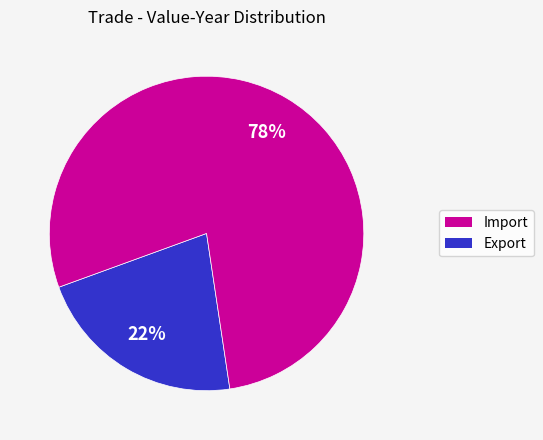

To the nearest percent, what is the difference between the largest and smallest slice percentages?

56%